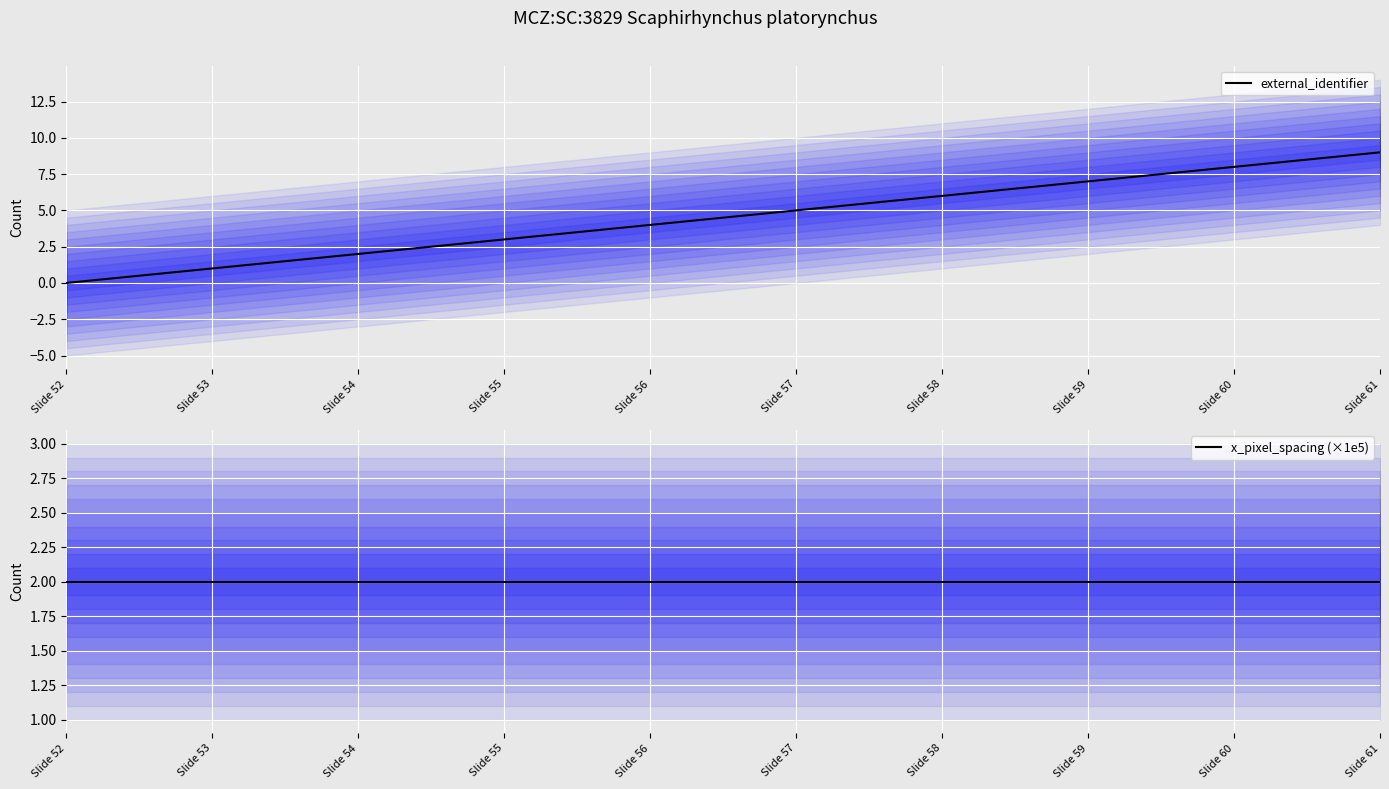

What is the difference between the highest and lowest values at Slide 56?

2